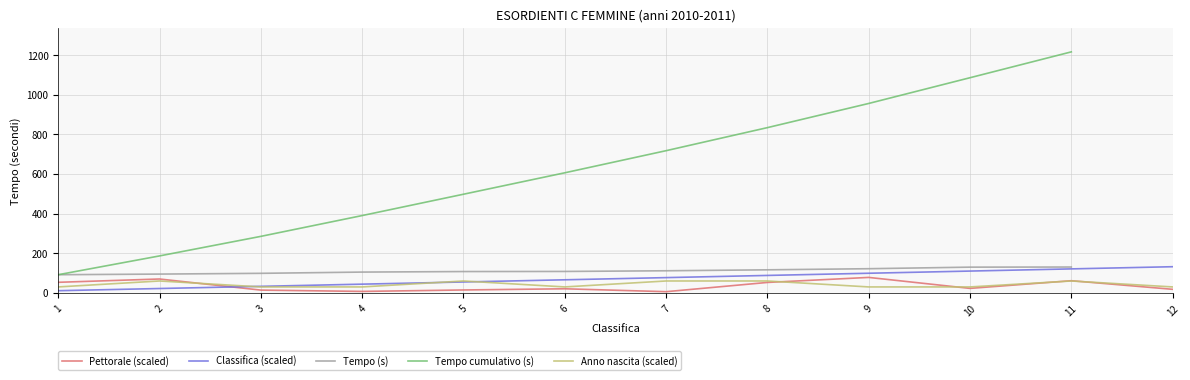

The value of Anno nascita (scaled) at 8 is 60.0. True or false?

True